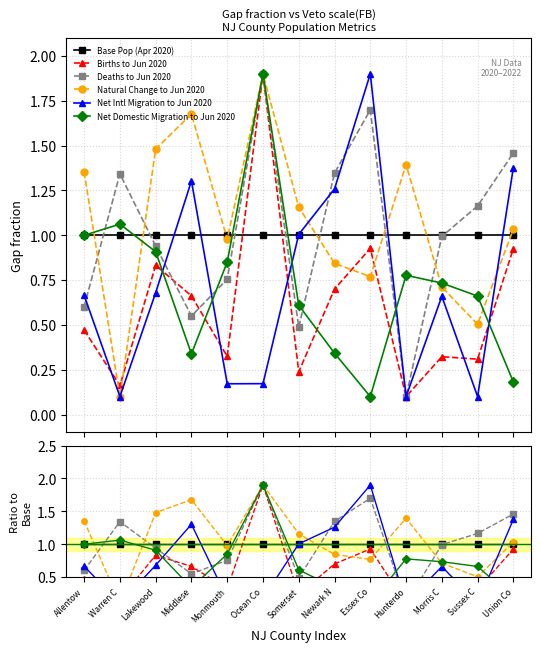

Rank the series at Union Co from highest to lowest value.

Deaths to Jun 2020, Net Intl Migration to Jun 2020, Natural Change to Jun 2020, Base Pop (Apr 2020), Births to Jun 2020, Net Domestic Migration to Jun 2020